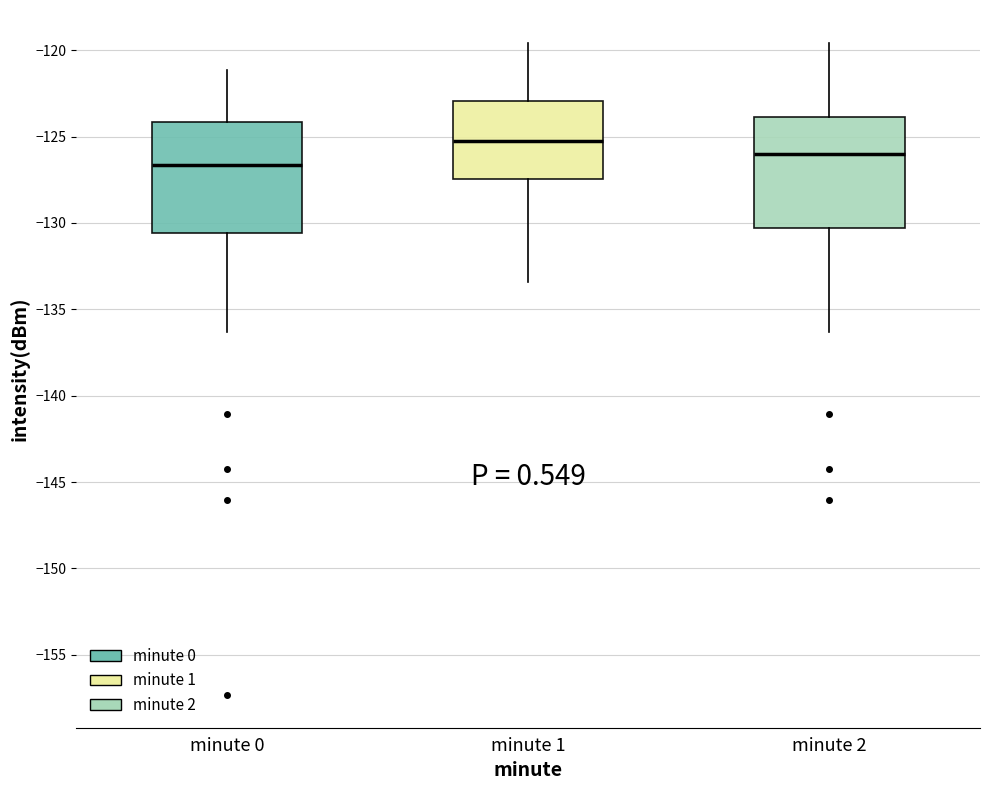

Which box's median line is the highest?

minute 1